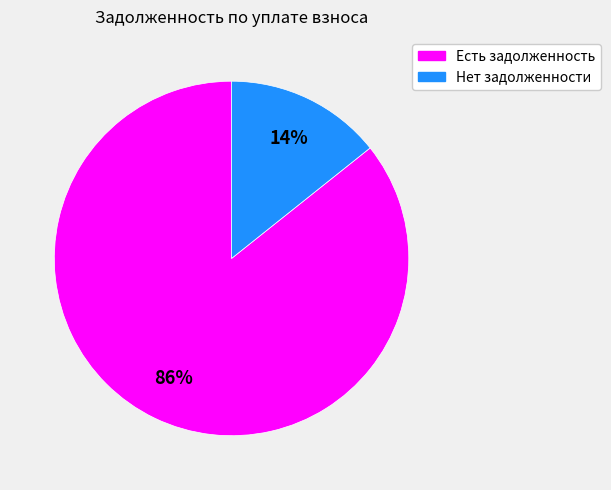

Is there a majority slice in this chart?

Yes